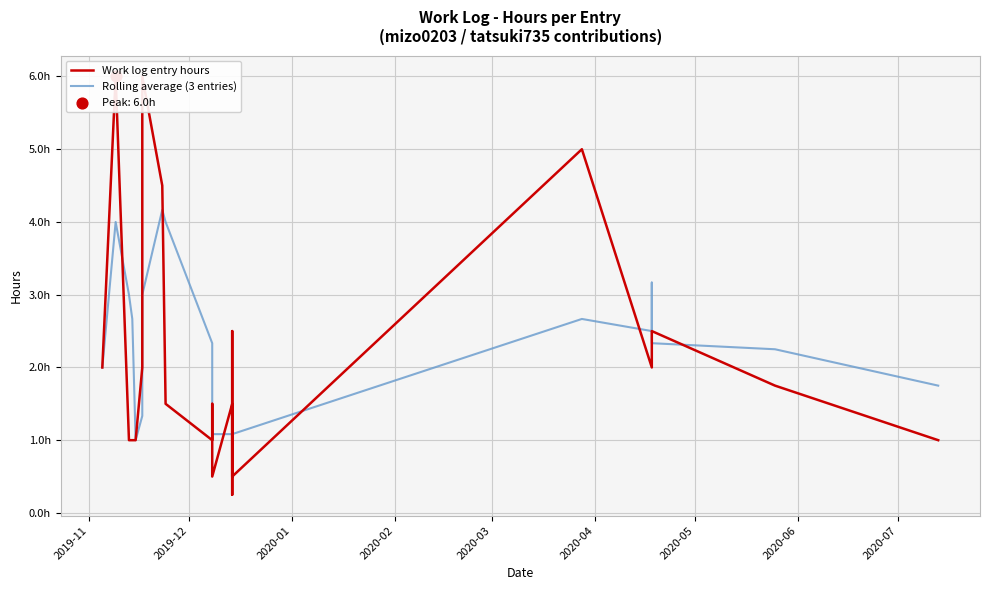

Which series reaches the maximum Y coordinate?

Work log entry hours